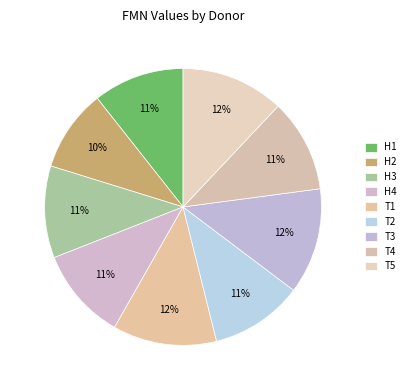

To the nearest percent, what percentage of the pie is T3?

12%